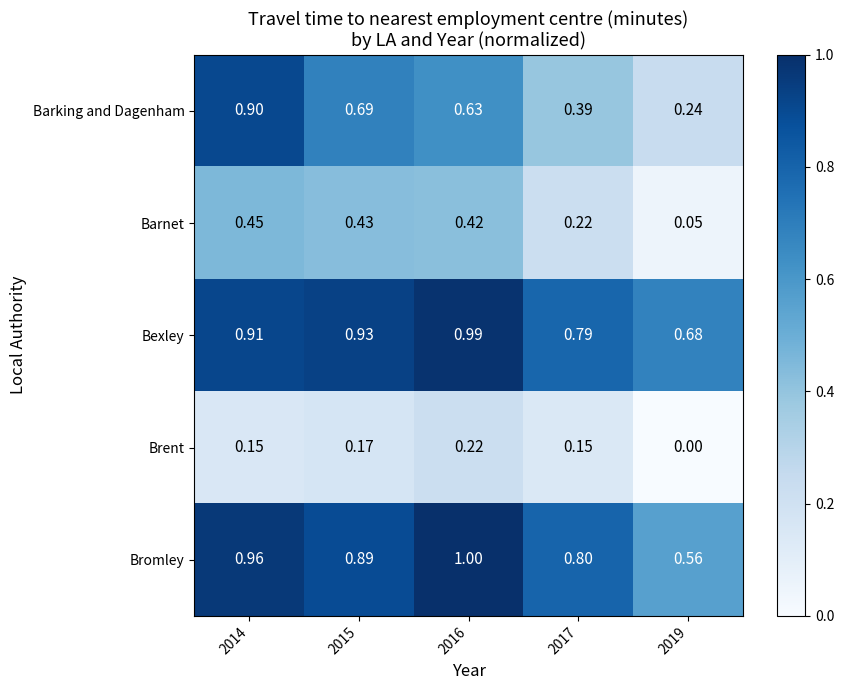

Between 2015 and 2016, which series saw the biggest shift?

Bromley